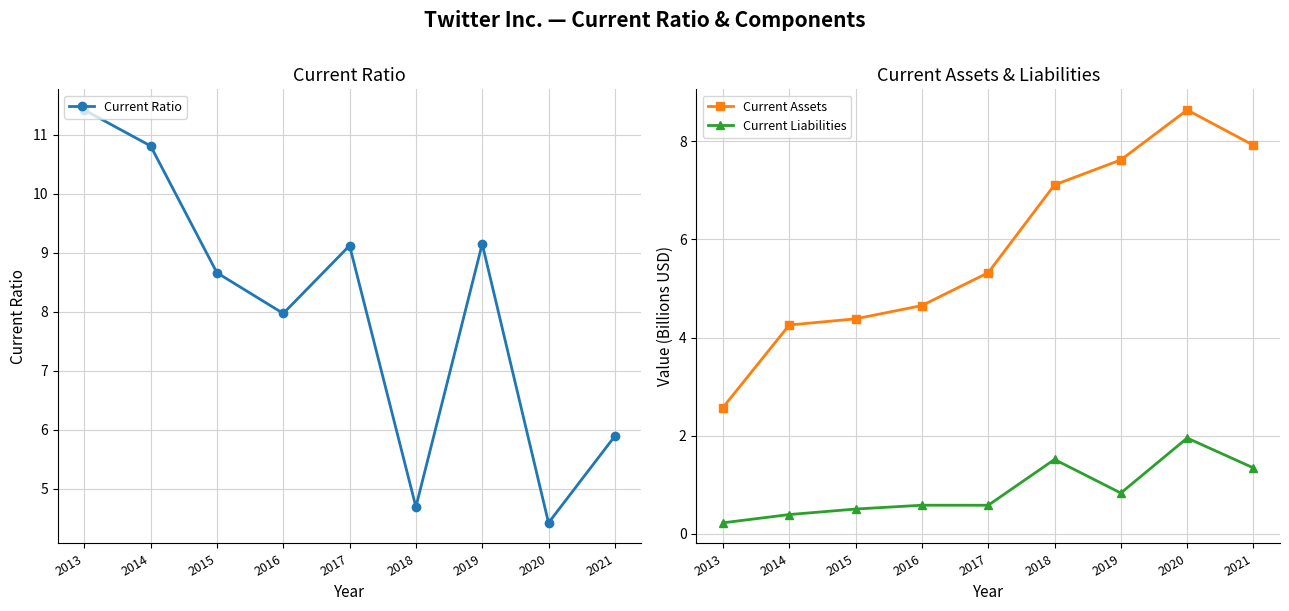

Reading left to right, what are all the values shown in this chart?

Current Ratio: 2013=11.4	2014=10.8	2015=8.7	2016=8.0	2017=9.1	2018=4.7	2019=9.2	2020=4.4	2021=5.9
Current Assets: 2013=2.6	2014=4.3	2015=4.4	2016=4.7	2017=5.3	2018=7.1	2019=7.6	2020=8.6	2021=7.9
Current Liabilities: 2013=0.2	2014=0.4	2015=0.5	2016=0.6	2017=0.6	2018=1.5	2019=0.8	2020=2.0	2021=1.3